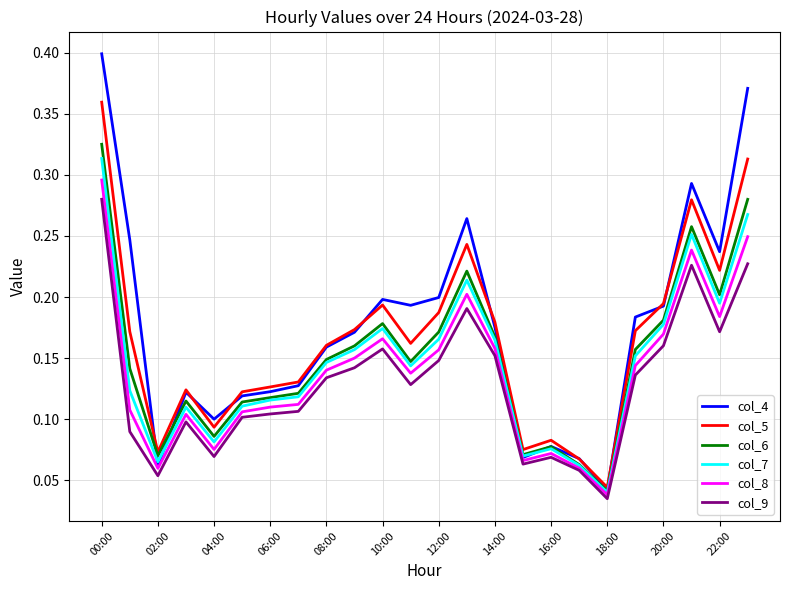

Which series has the widest spread of values?

col_4